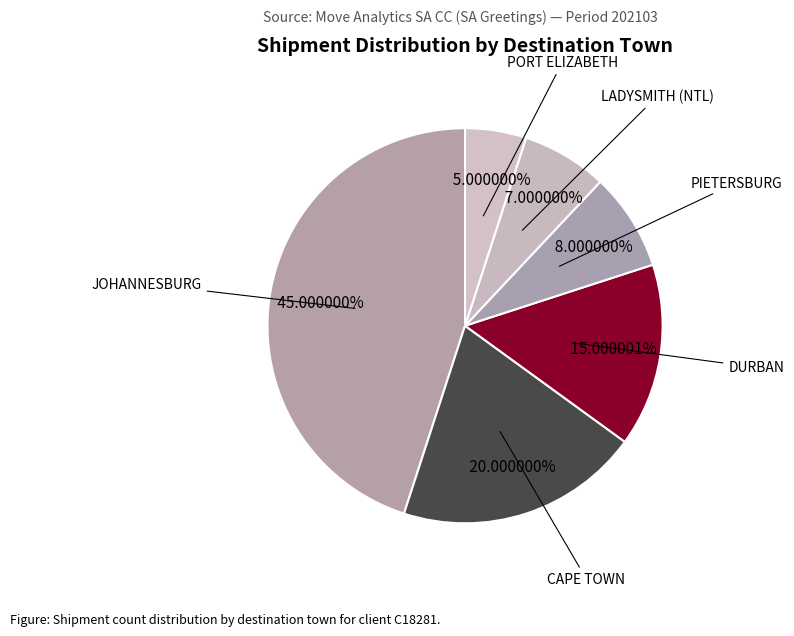

Does DURBAN account for over 50% of the chart?

No